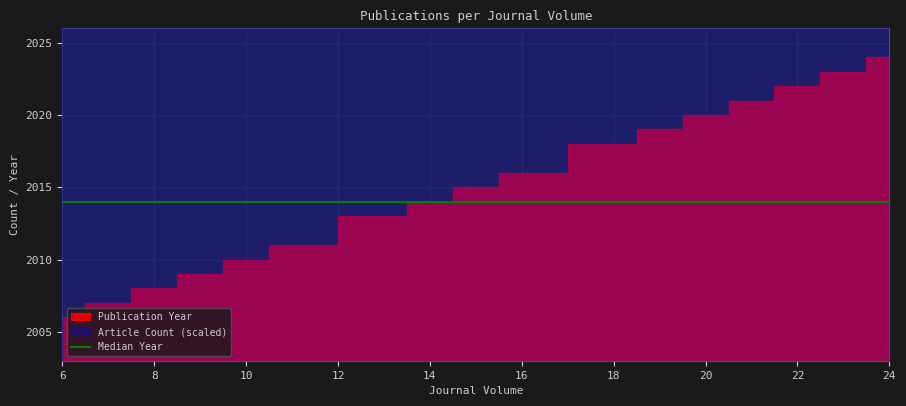

What is the sum of all values?

52685